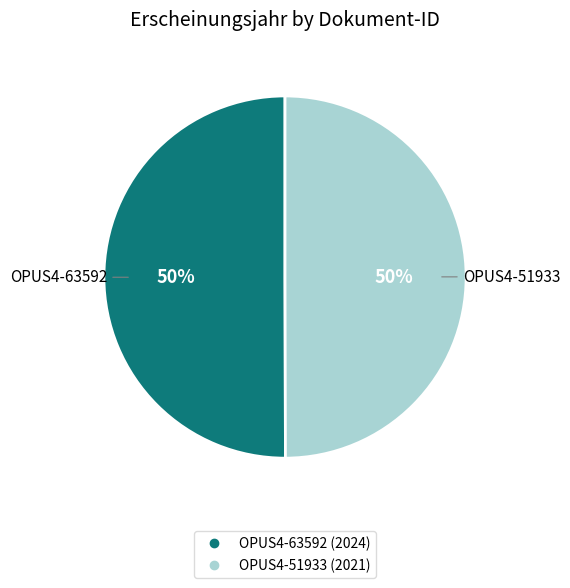

True or false: OPUS4-63592 accounts for 45% of the total.

False